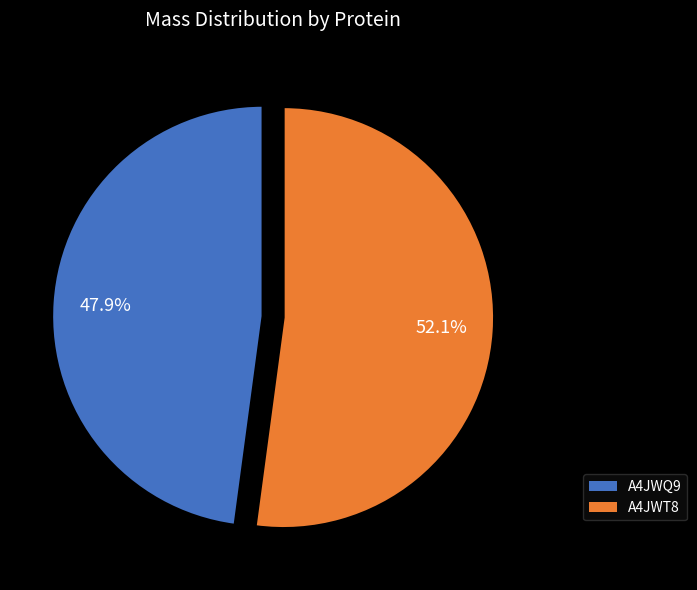

Is there a majority slice in this chart?

Yes